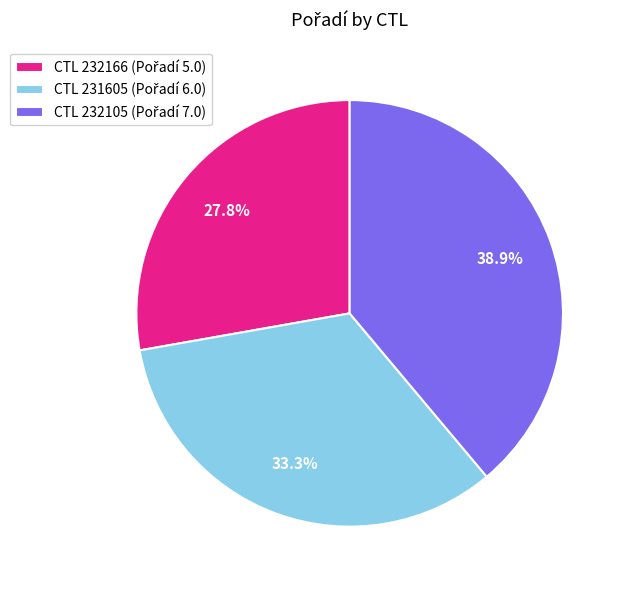

Does any single category account for the majority?

No